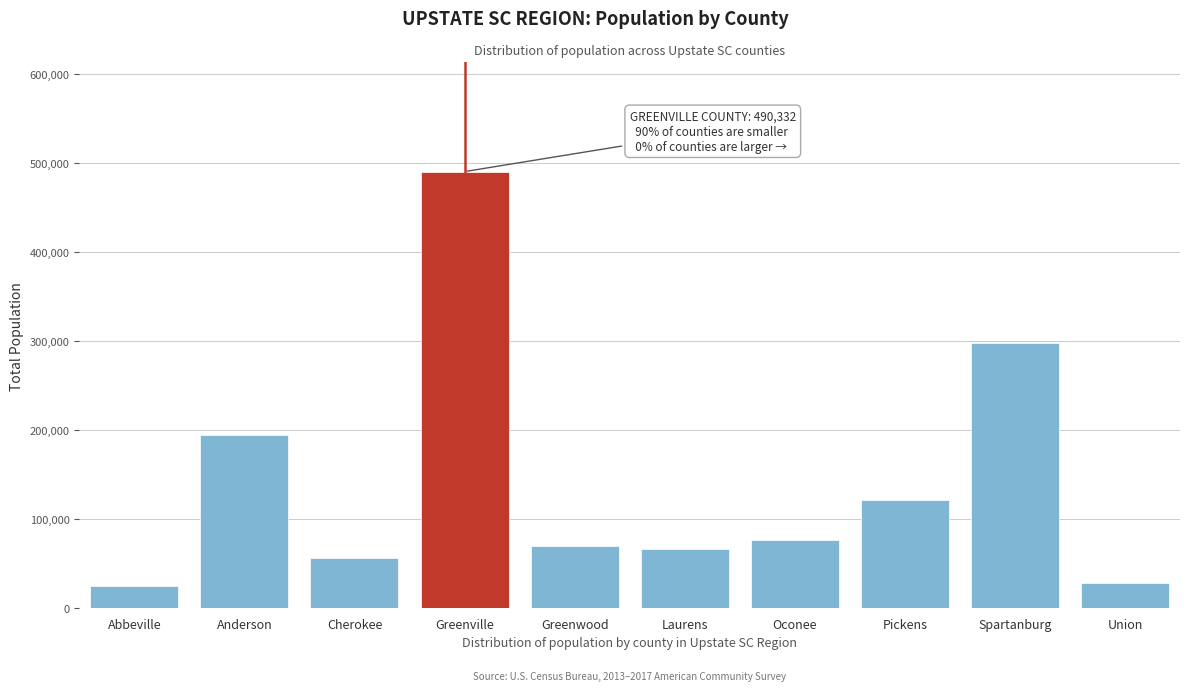

Reading left to right, extract all data points from this chart.

24788	194174	56549	490332	69981	66508	75926	121449	297732	27772